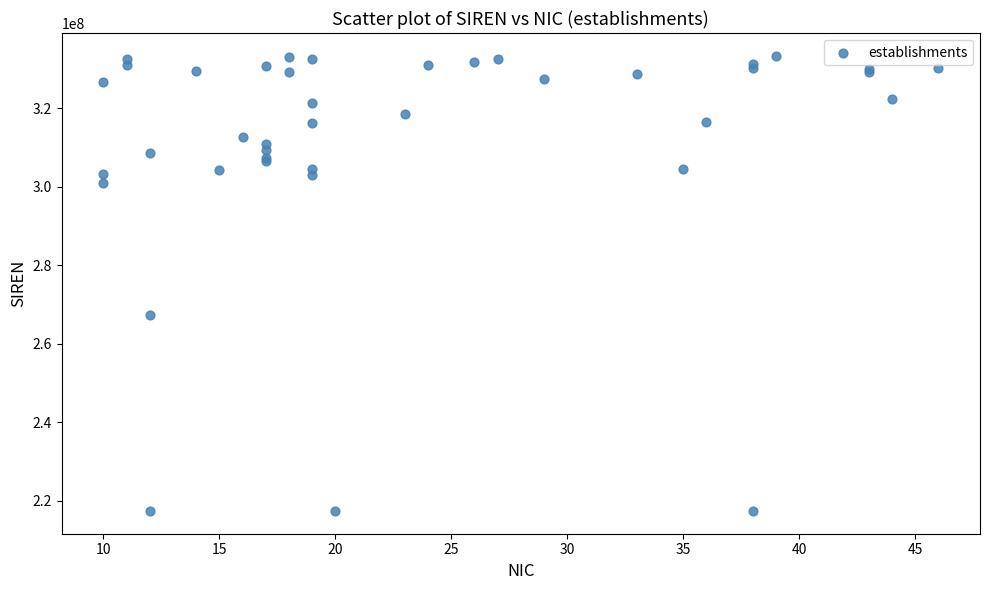

What Y value in the scatter plot is closest to 275399760?

267401164